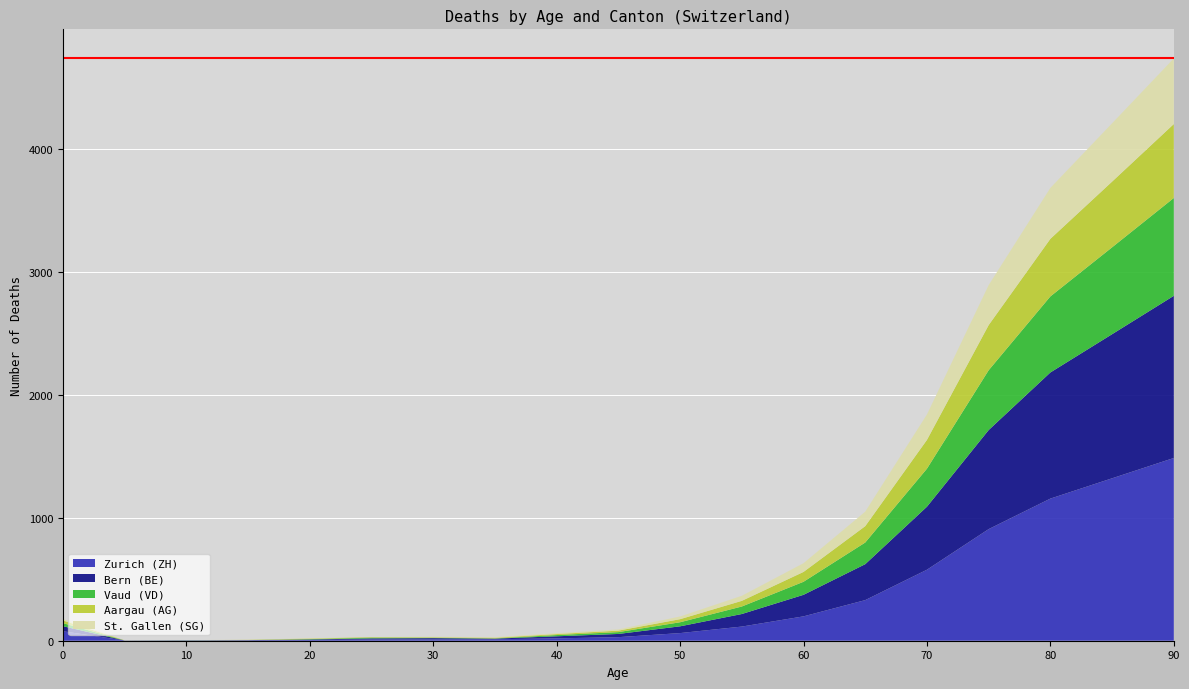

The value of Zurich (ZH) at 80 is 362. True or false?

False